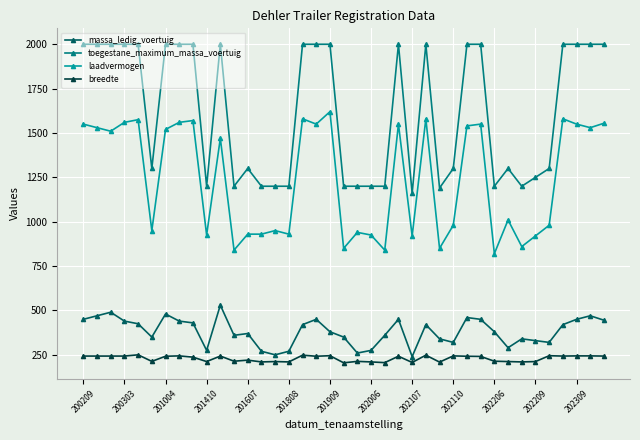

What is the minimum value for toegestane_maximum_massa_voertuig?

1160